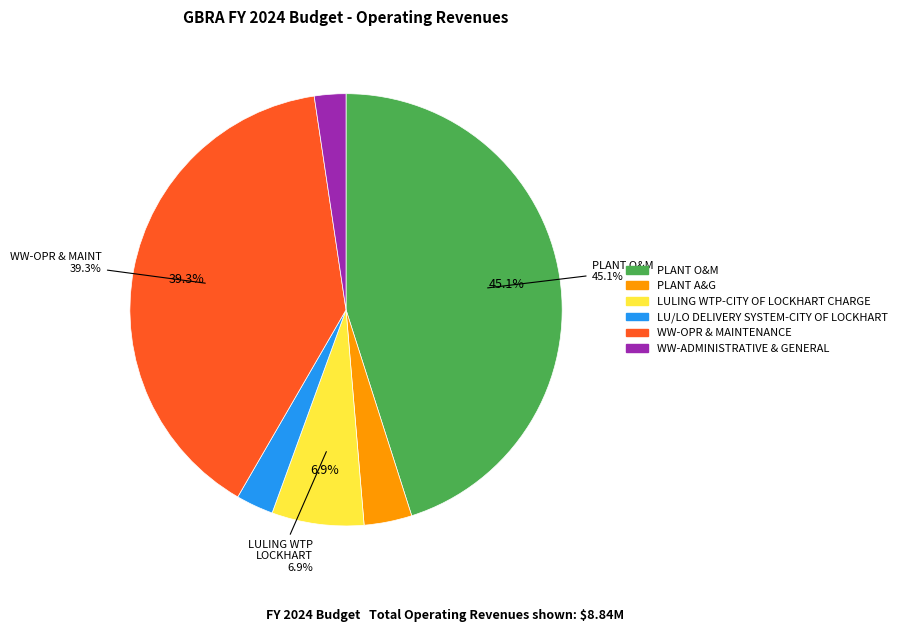

To the nearest percent, what percentage of the pie is WW-ADMINISTRATIVE & GENERAL?

2%